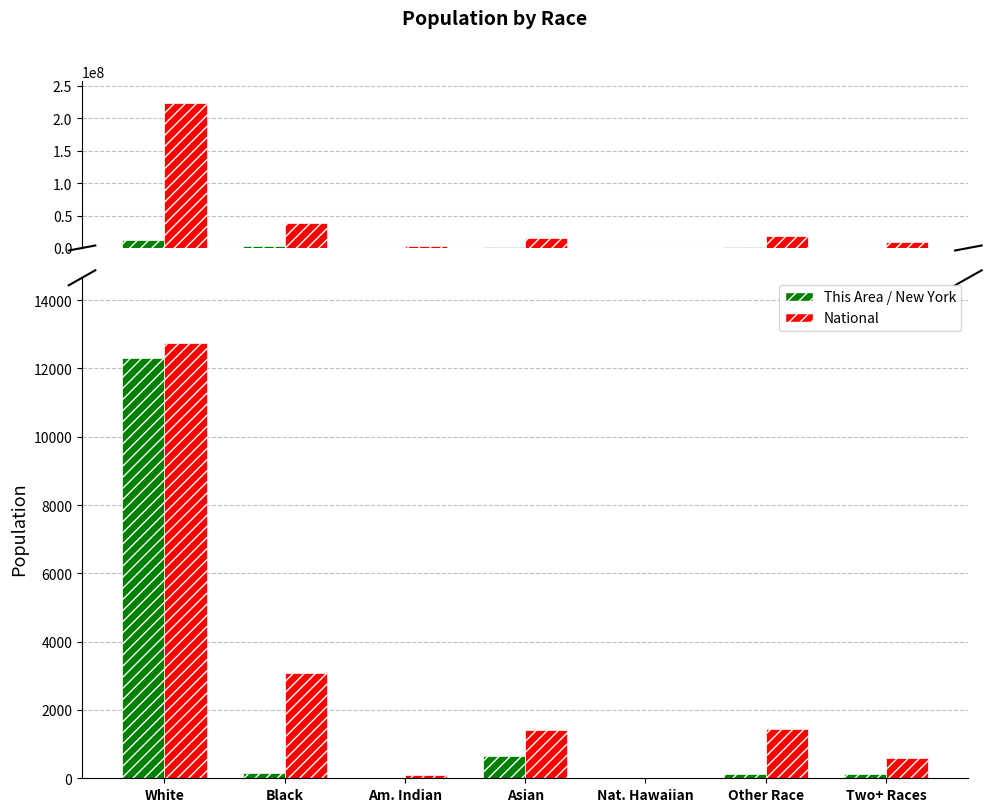

What is the average value of the This Area series?

1912.4